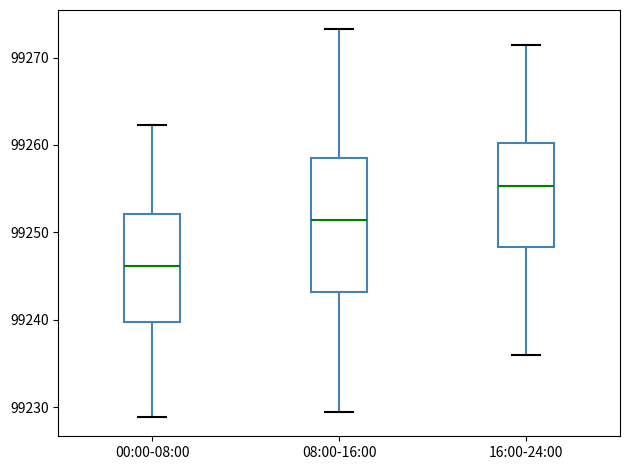

Reading left to right, transcribe this box plot: for each box, give where its median line is, the range the box spans, and where its two whiskers end, as read against the y-axis. The values are not printed on the chart, so give them approximately, as read against the axis.

00:00-08:00: median 99246, box 99240 to 99252, whiskers 99229 to 99262
08:00-16:00: median 99251, box 99243 to 99258, whiskers 99229 to 99273
16:00-24:00: median 99255, box 99248 to 99260, whiskers 99236 to 99271